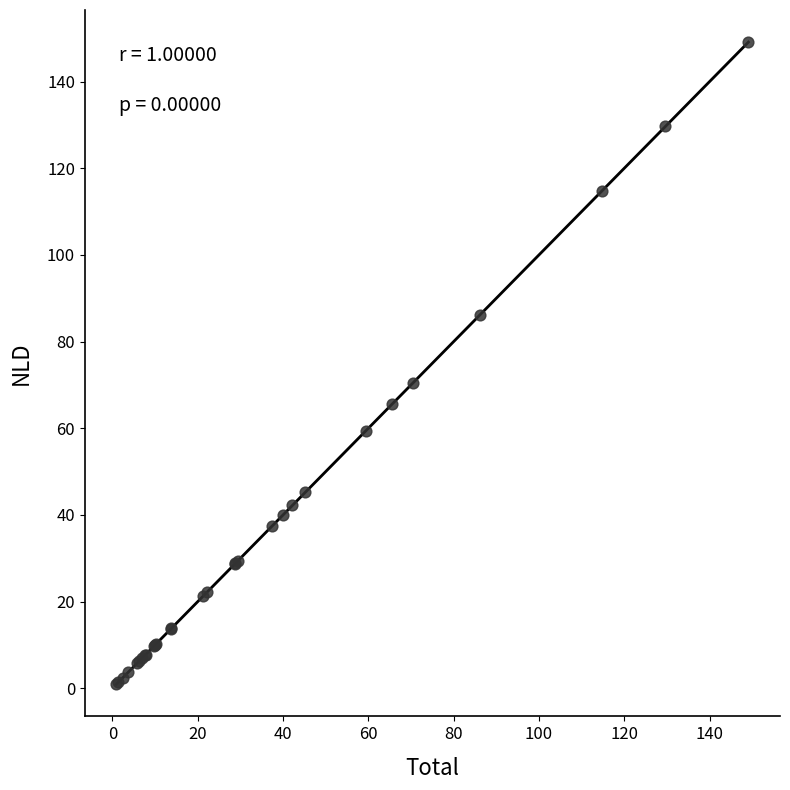

What Y value in the scatter plot is closest to 75?

70.5